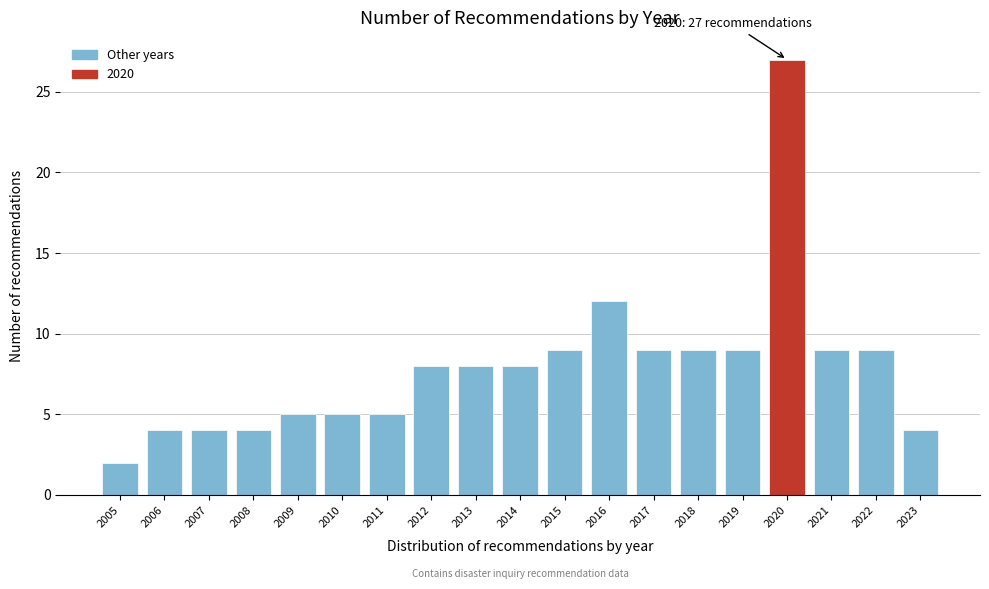

Reading left to right, list all the values displayed in this chart.

2005=2	2006=4	2007=4	2008=4	2009=5	2010=5	2011=5	2012=8	2013=8	2014=8	2015=9	2016=12	2017=9	2018=9	2019=9	2020=27	2021=9	2022=9	2023=4